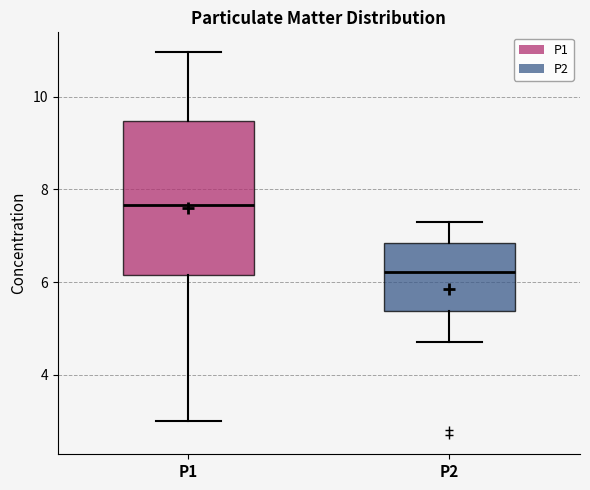

Which box has the lowest median line?

P2